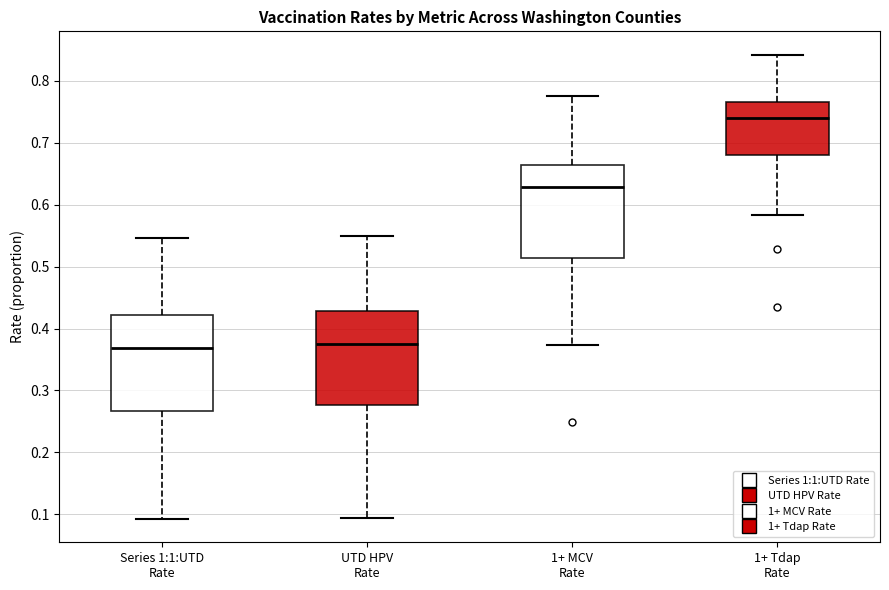

Which box's median line is the highest?

1+ Tdap Rate